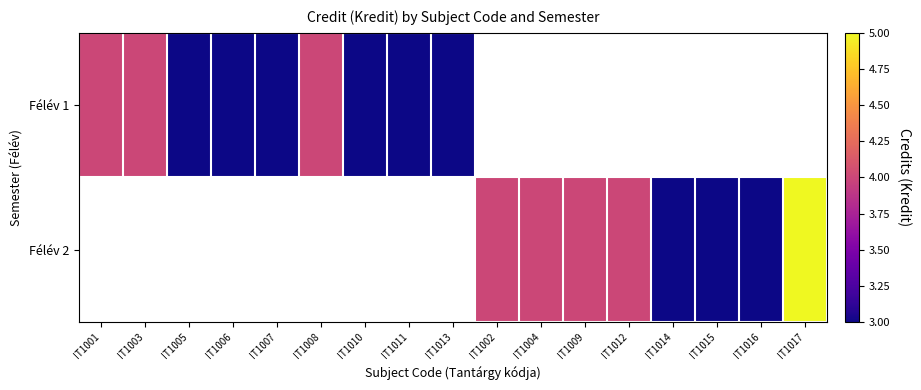

What is the difference between the Félév 1 values at IT1010 and IT1001?

1.0